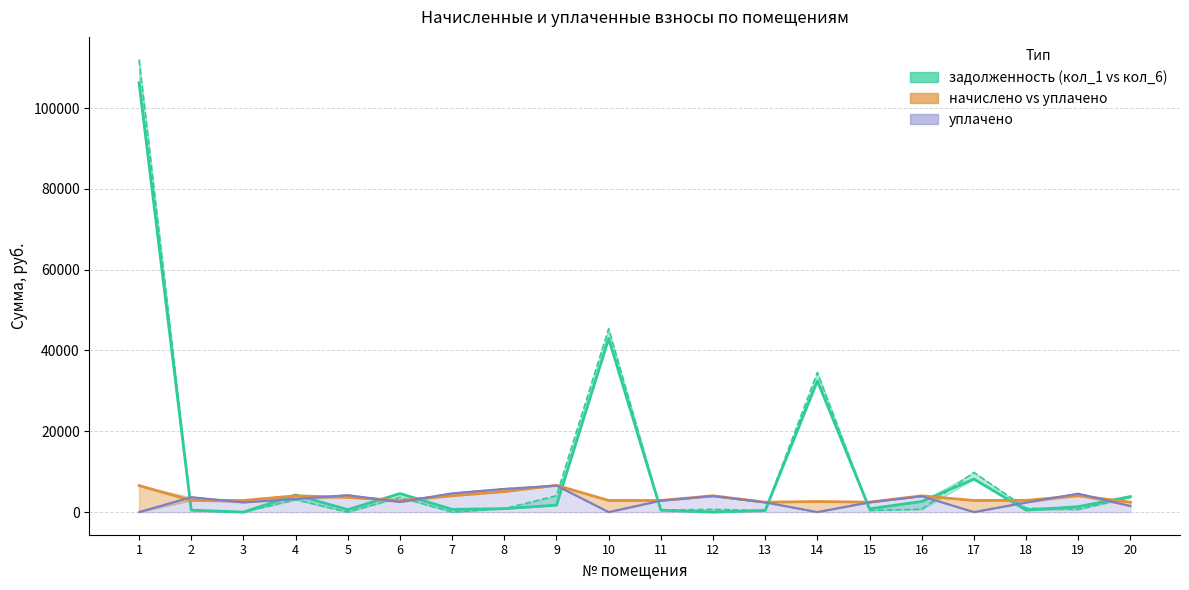

Read the задолженность (кол_1) value at 8.

852.4